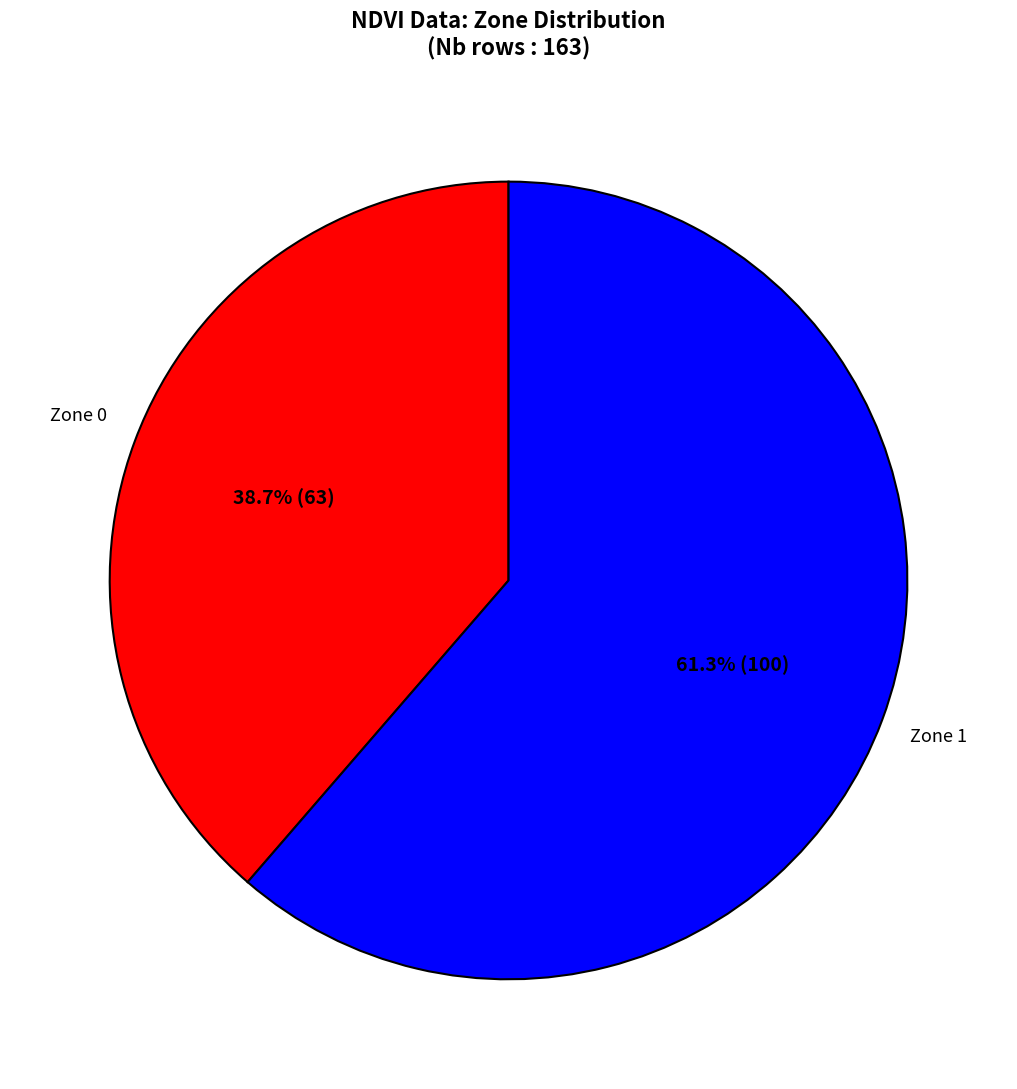

Is there a majority slice in this chart?

Yes